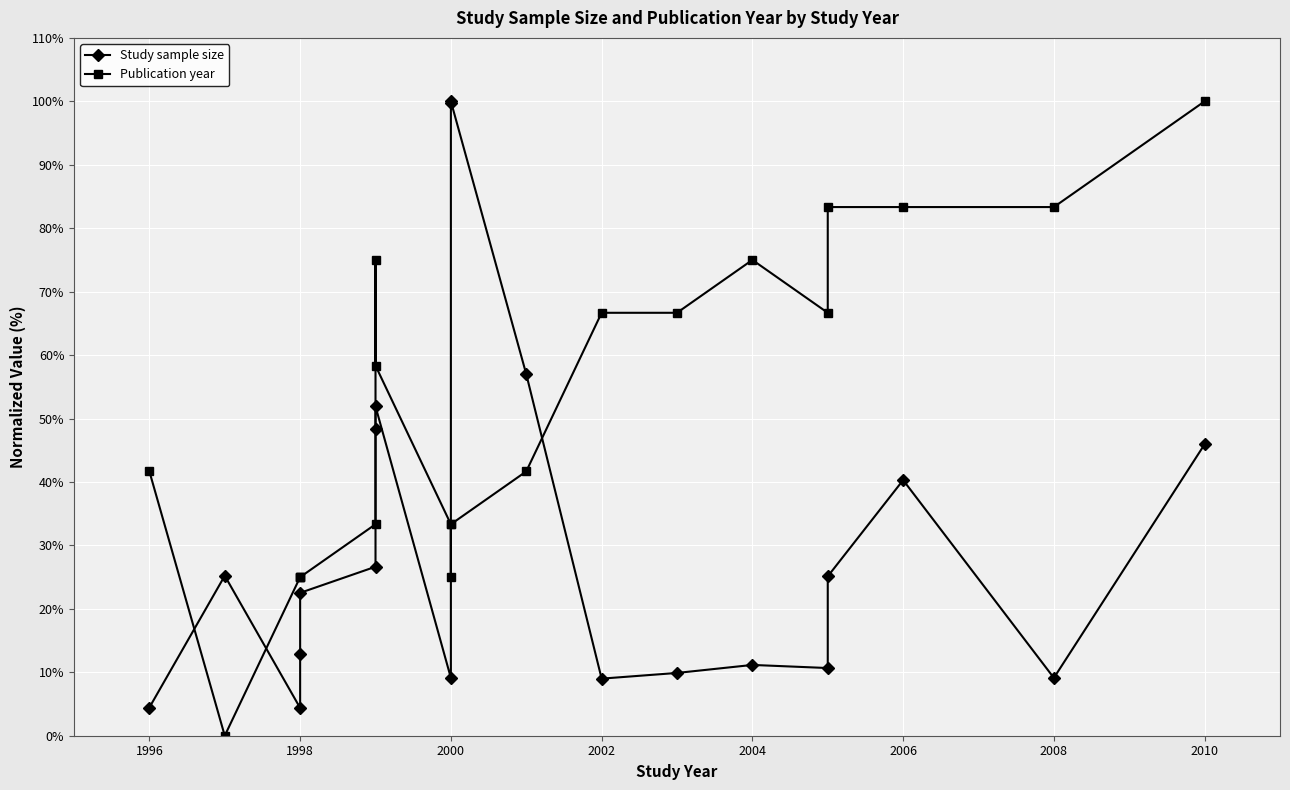

Between 1998 and 2002, which series saw the biggest shift?

Publication year